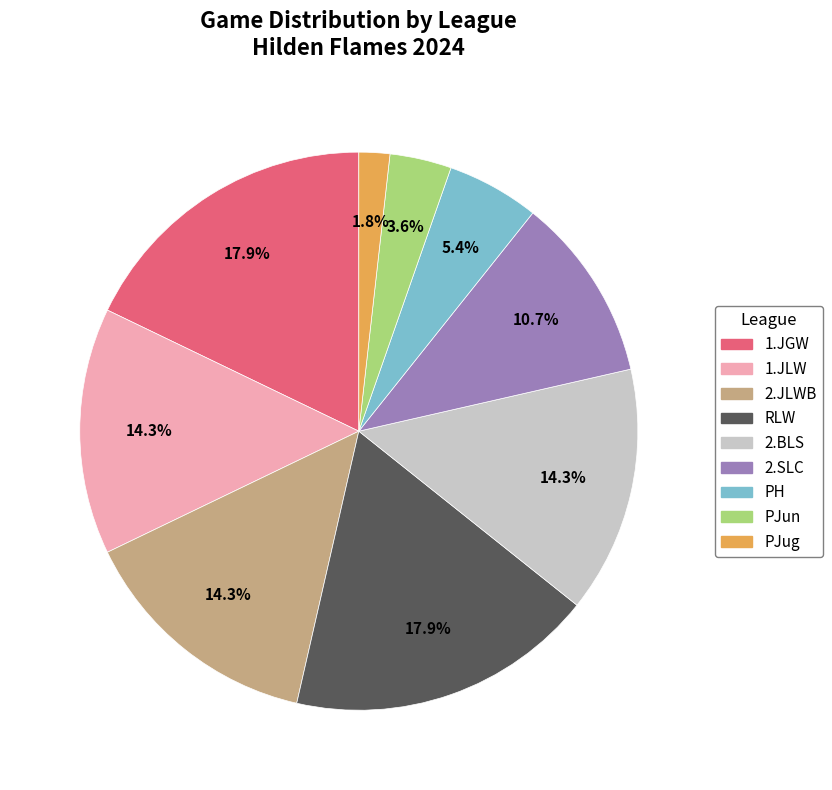

The PJug slice represents 2% of the pie. True or false?

True